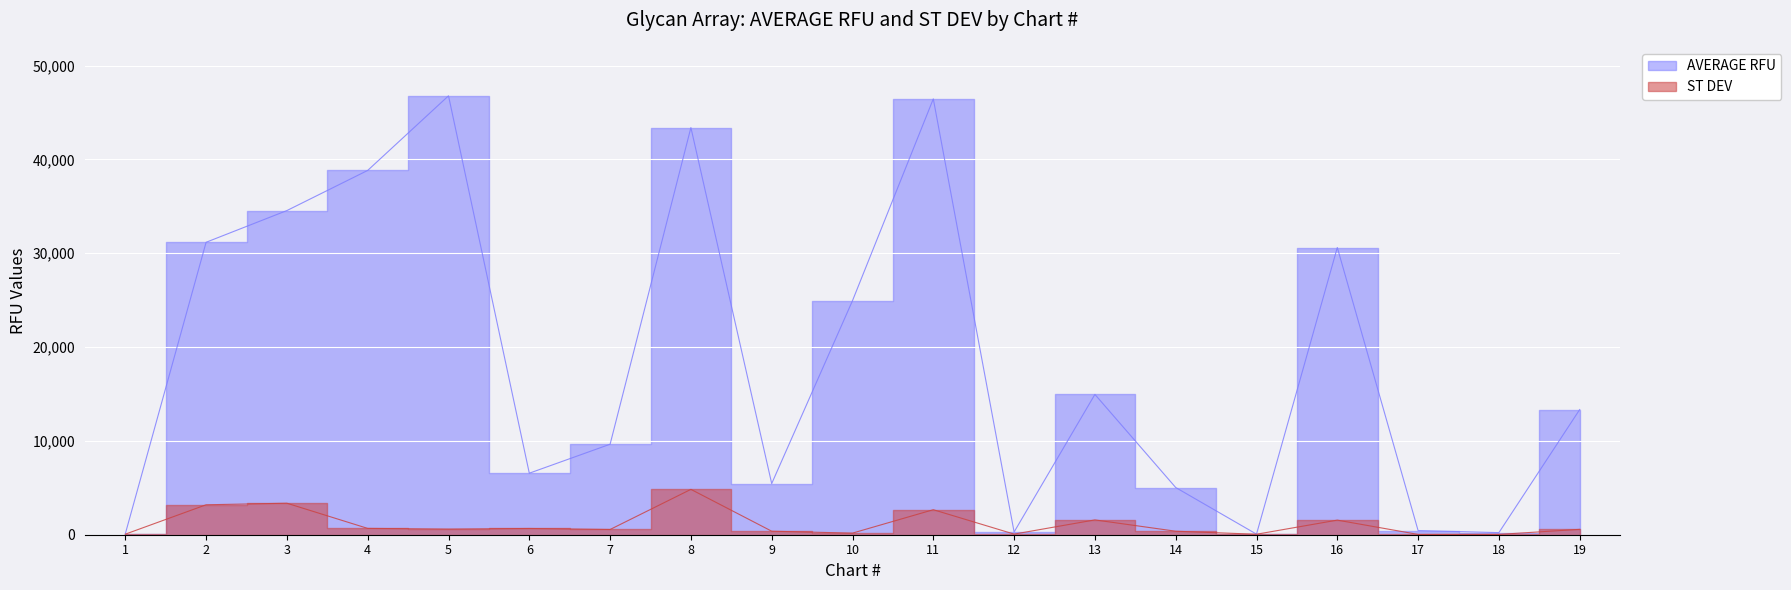

At 1, list the series in order from smallest to largest.

ST DEV, AVERAGE RFU